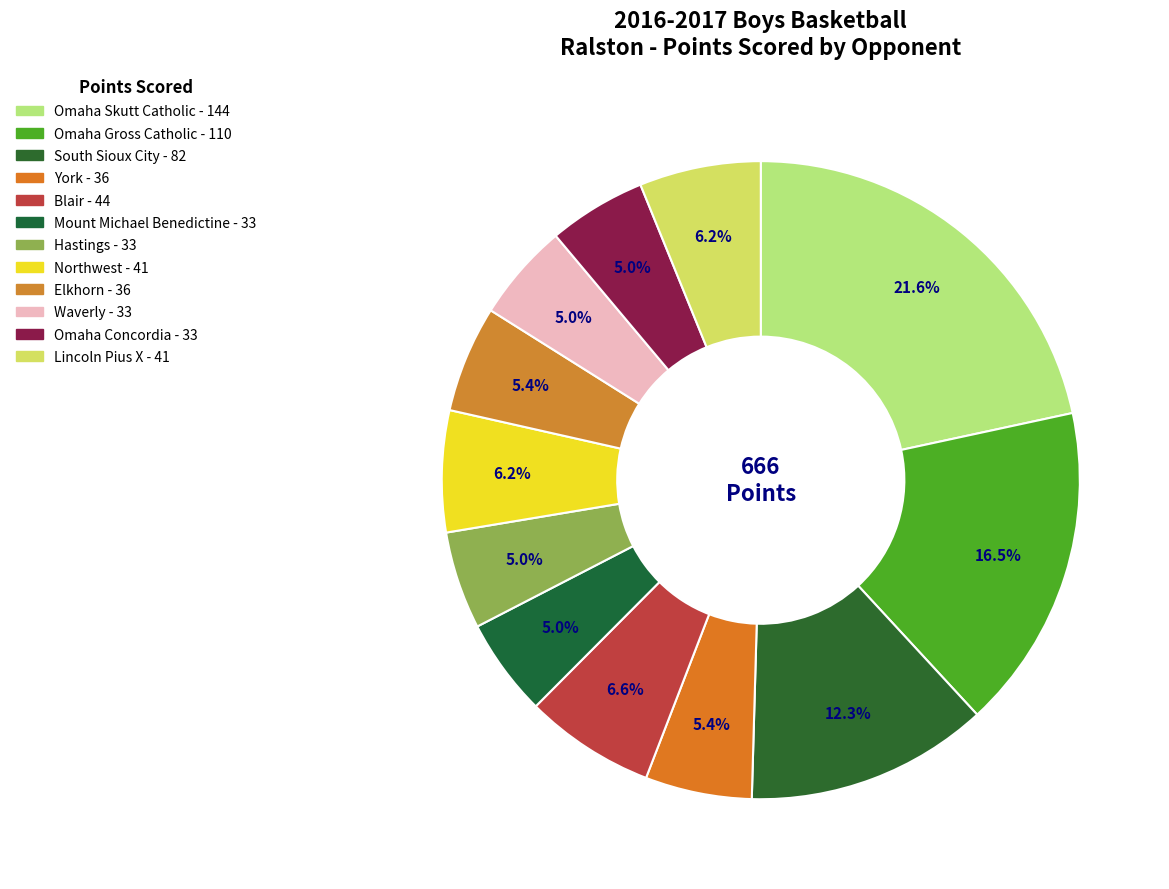

Is there any slice that represents more than half of the pie?

No